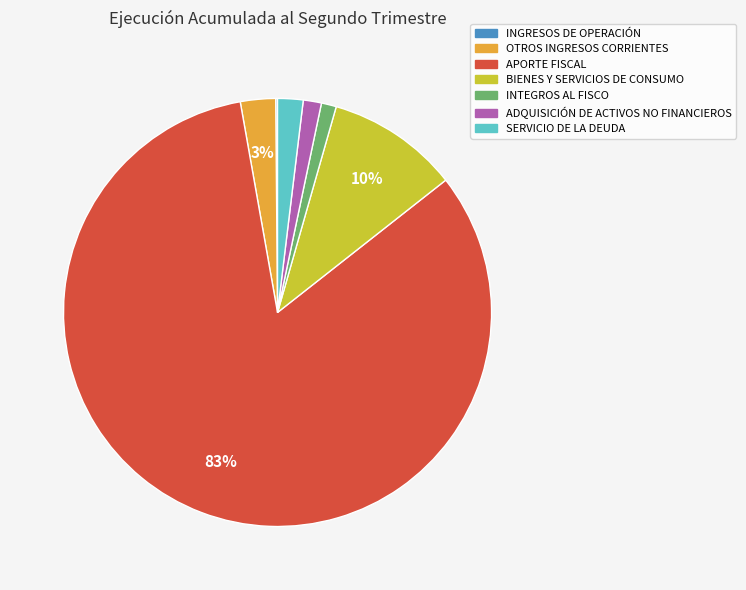

To the nearest percent, what is the average slice percentage?

14%